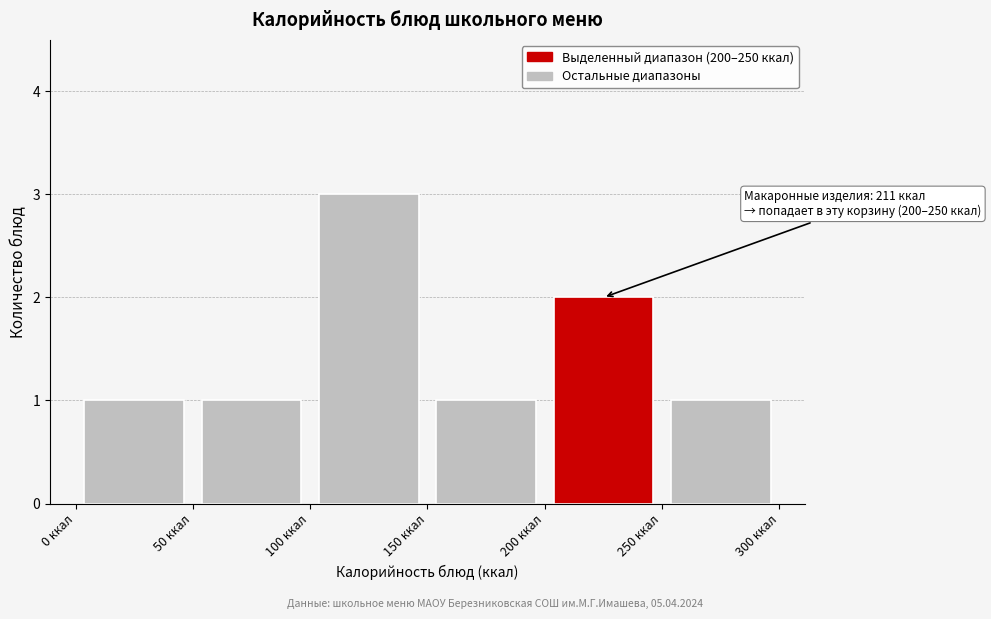

Over which range of the x-axis is the bar tallest?

100 to 150